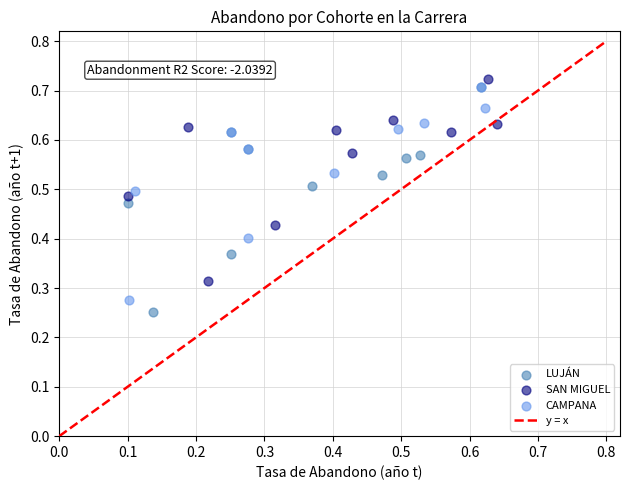

Which series has the widest spread of Y values?

LUJÁN